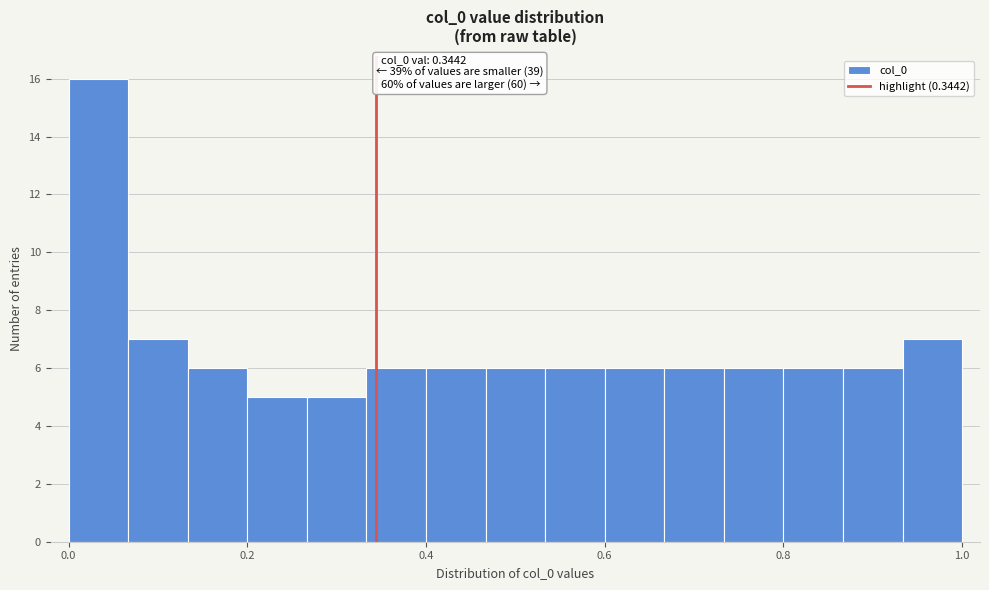

Around what value on the x-axis is the tallest bar? Give the approximate position of its centre, as read against the axis.

0.04